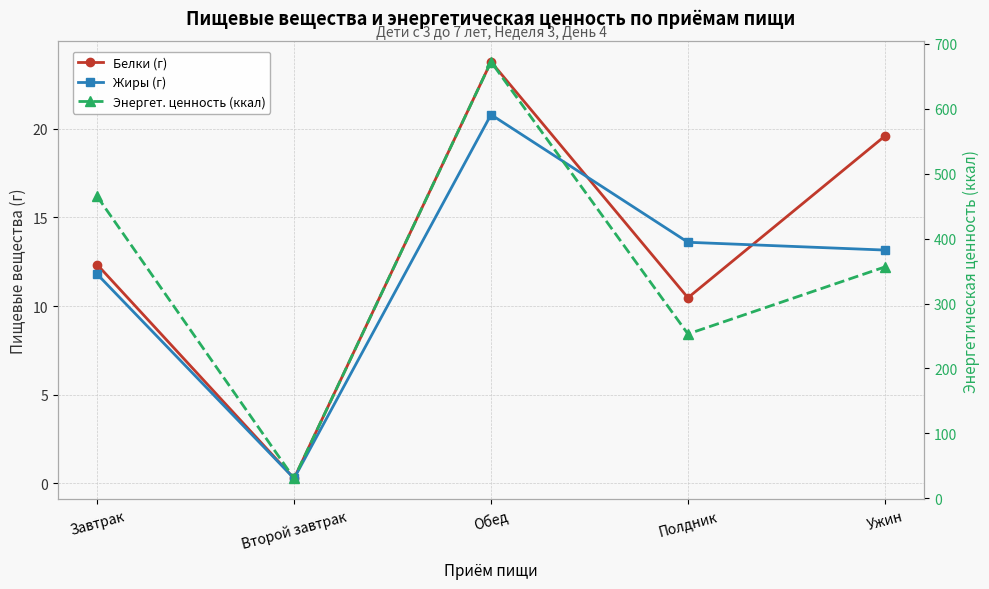

What is the value of the Жиры (г) point at the 5th from the left?

13.2